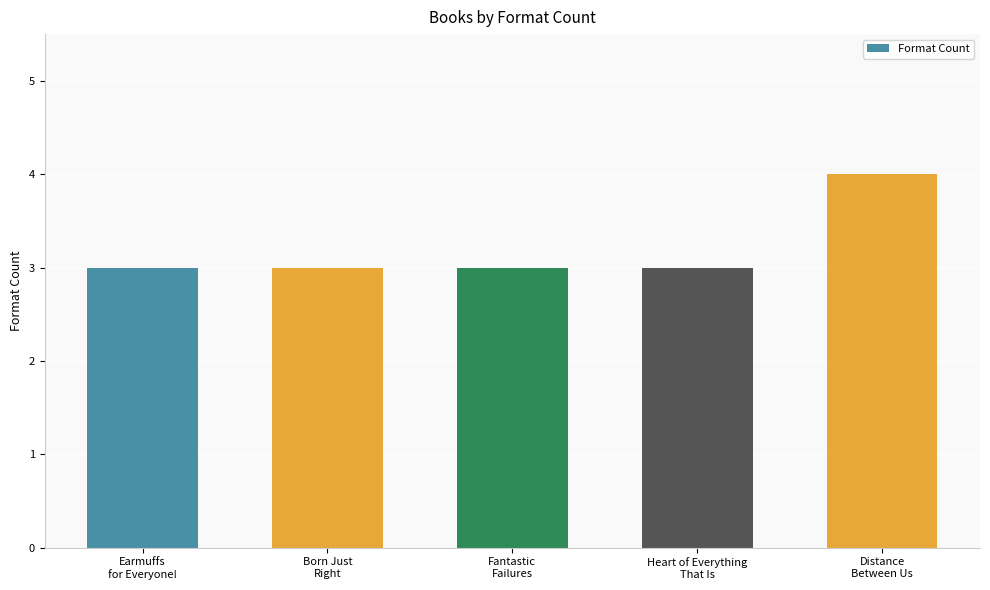

Reading right to left, extract all data points from this chart.

Distance
Between Us=4	Heart of Everything
That Is=3	Fantastic
Failures=3	Born Just
Right=3	Earmuffs
for Everyone!=3